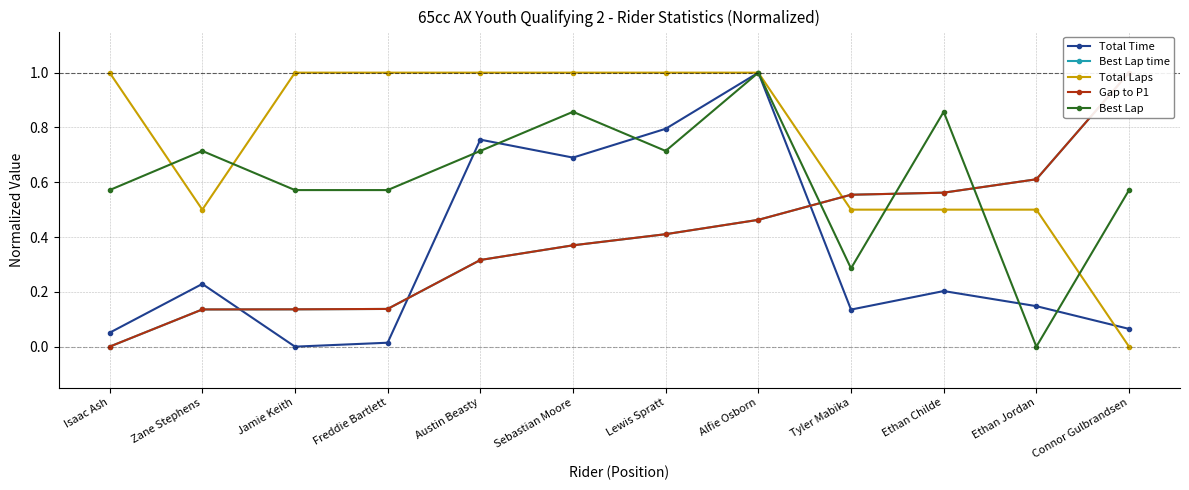

The value of Total Time at Ethan Childe is 0.2. True or false?

True